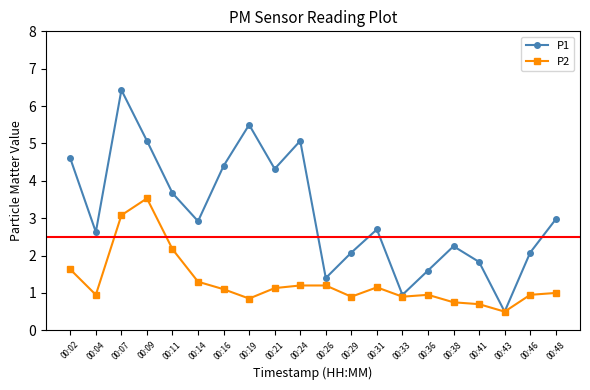

Rank the series by their maximum value, from lowest to highest.

P2, P1